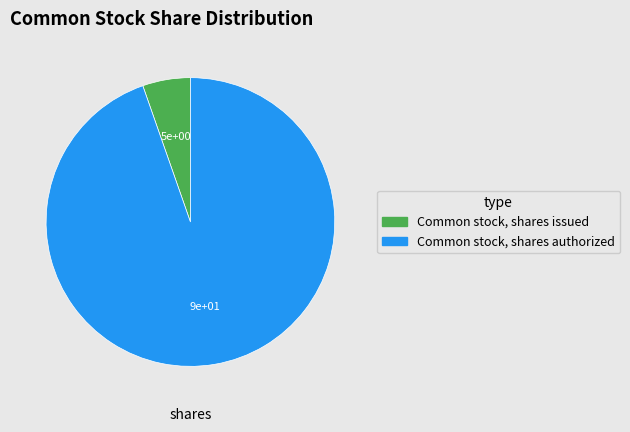

What is the smallest slice in the pie chart?

Common stock, shares issued